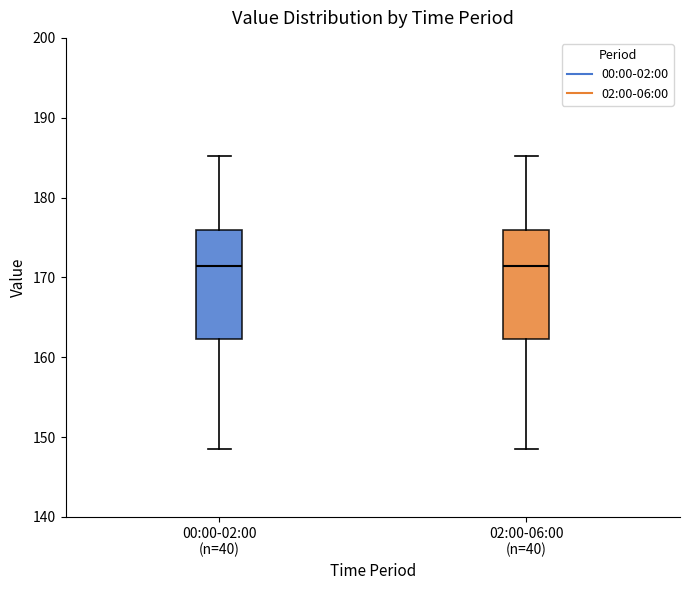

Reading left to right, transcribe this box plot: for each box, give where its median line is, the range the box spans, and where its two whiskers end, as read against the y-axis. The values are not printed on the chart, so give them approximately, as read against the axis.

00:00-02:00 (n=40): median 171, box 162 to 176, whiskers 149 to 185
02:00-06:00 (n=40): median 171, box 162 to 176, whiskers 149 to 185